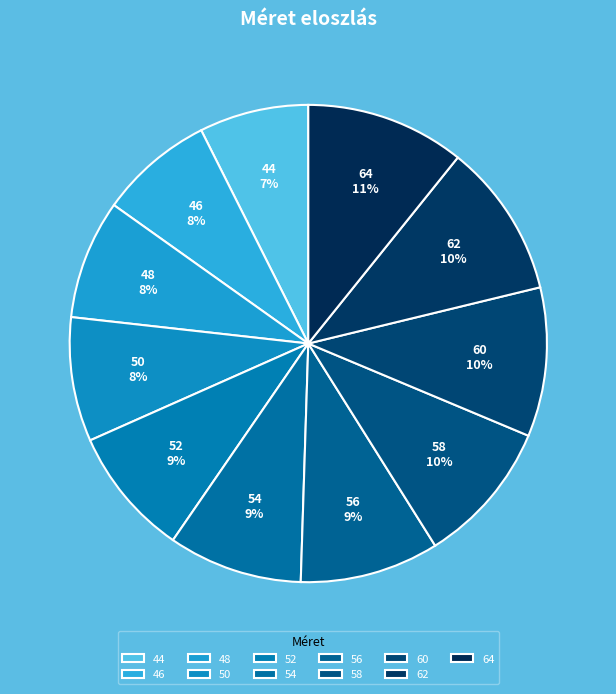

What percentage is the 54 slice, to the nearest percent?

9%